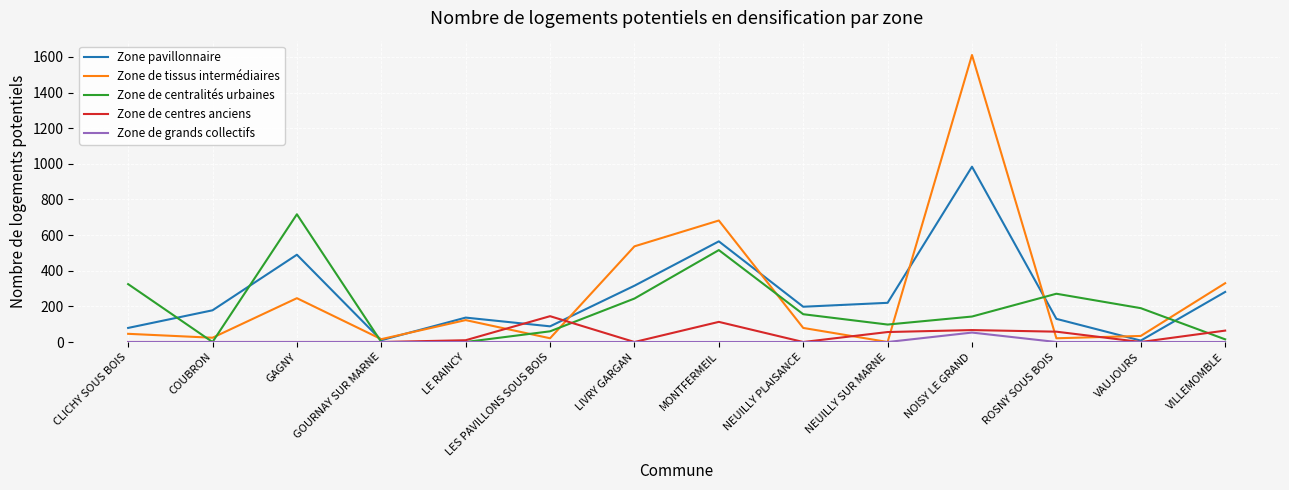

How many values in Zone de tissus intermédiaires are above zero?

13